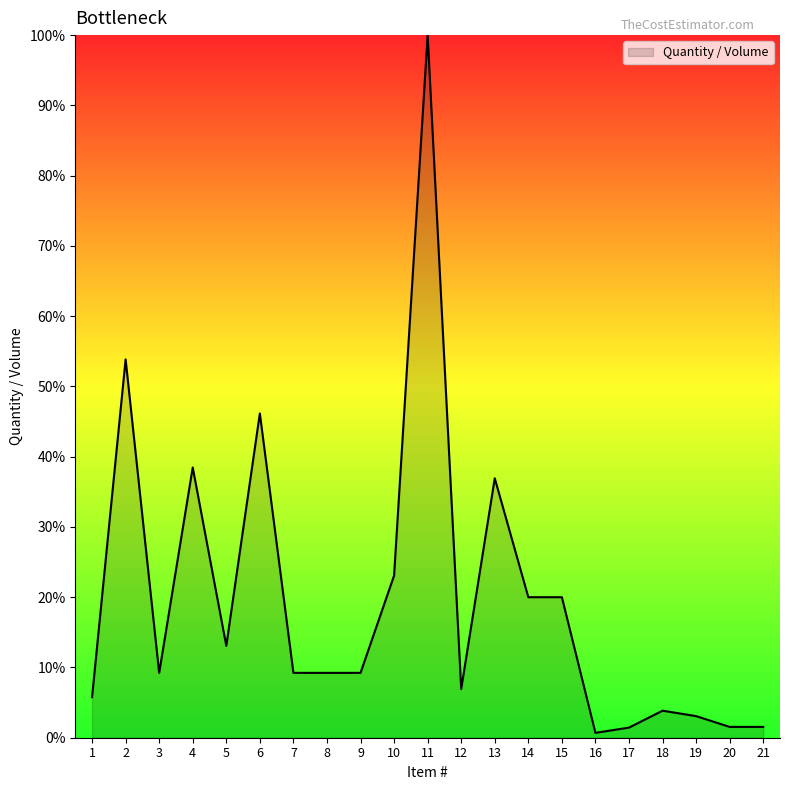

At which label does the data first exceed 9?

2